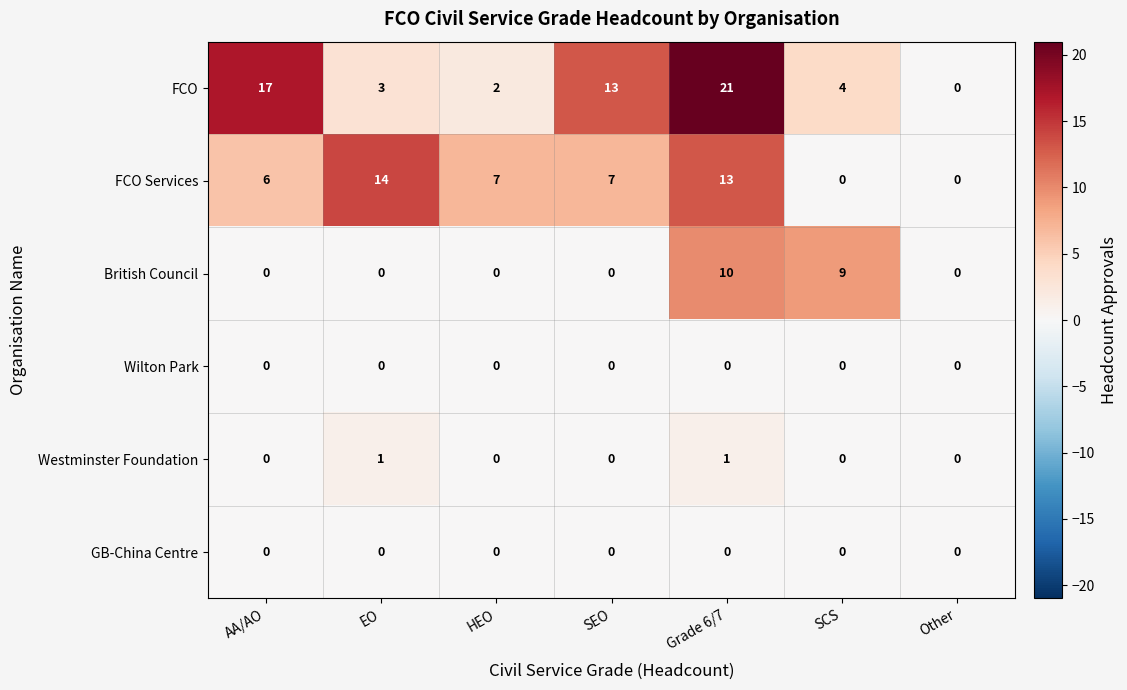

The FCO series shows 7 at SCS. True or false?

False